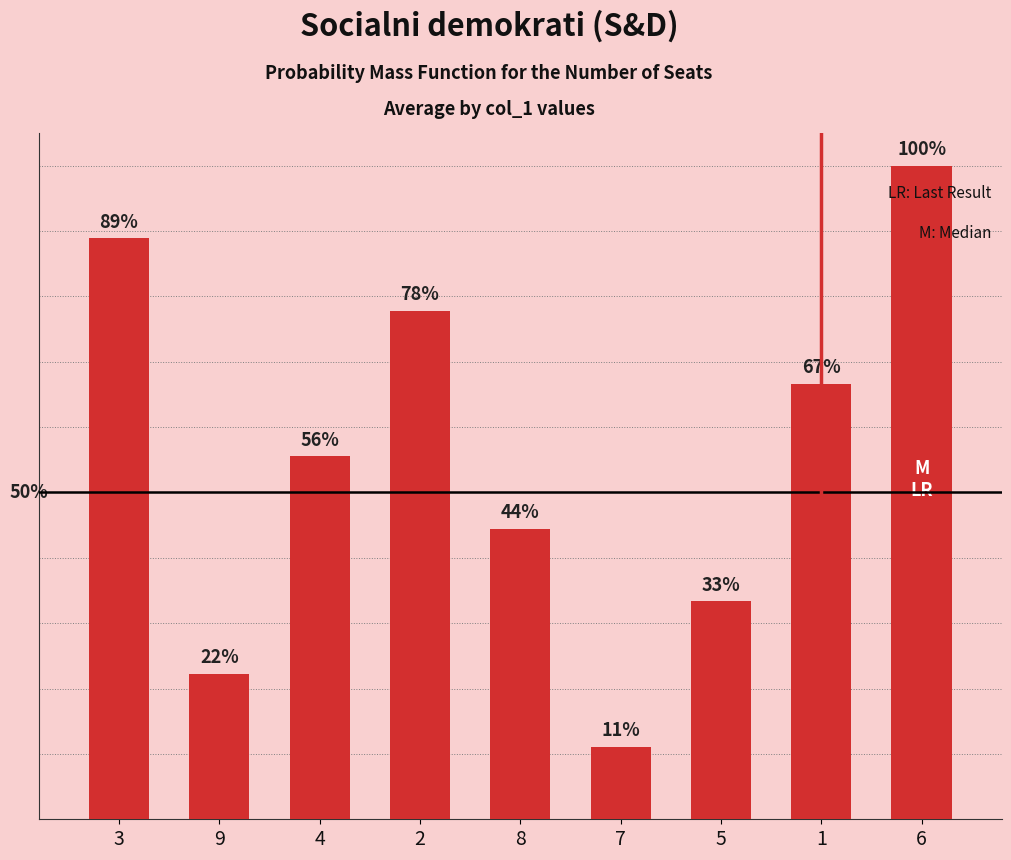

The chart shows a value of 0.9 at 3. True or false?

True